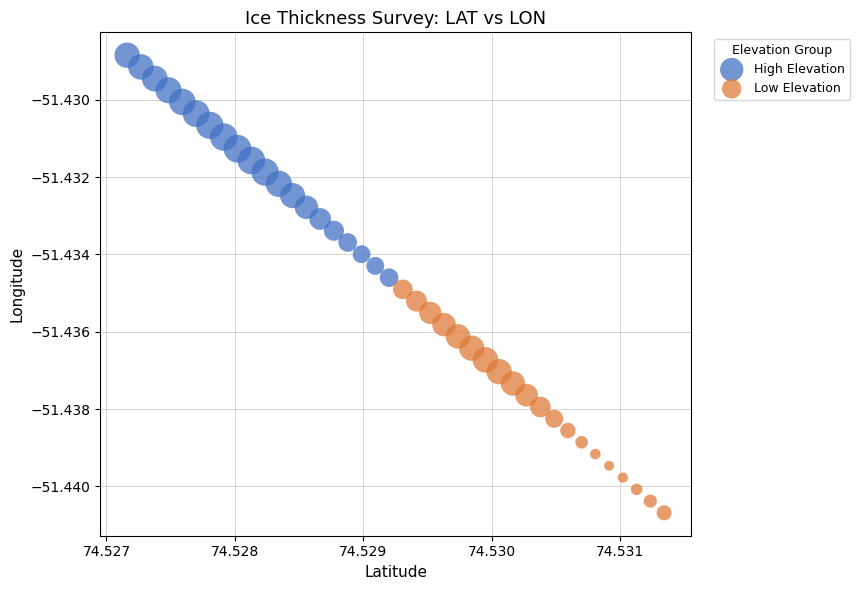

Which series contains the highest Y value?

High Elevation